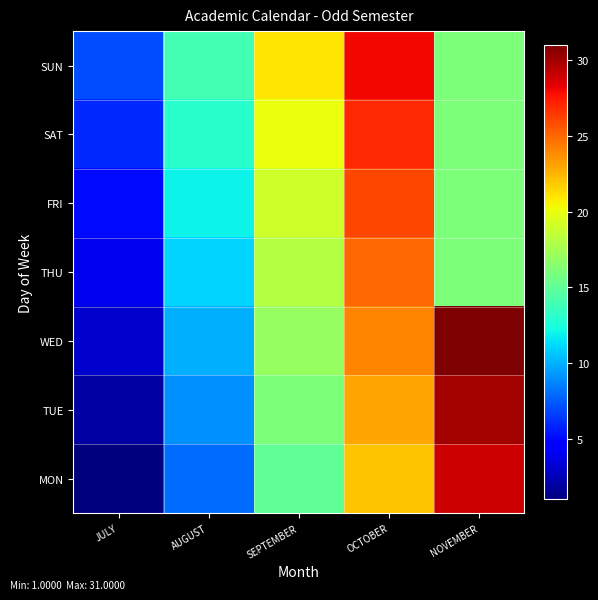

At AUGUST, list the series in order from largest to smallest.

SUN, SAT, FRI, THU, WED, TUE, MON